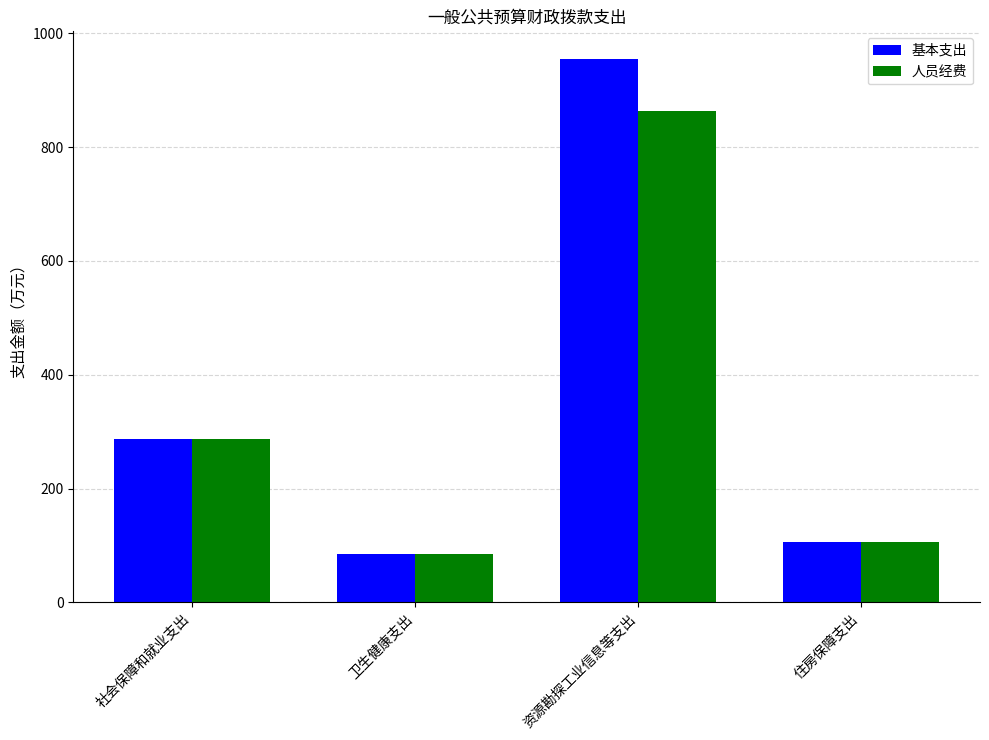

What is the label of the 3rd bar from the left?

资源勘探工业信息等支出